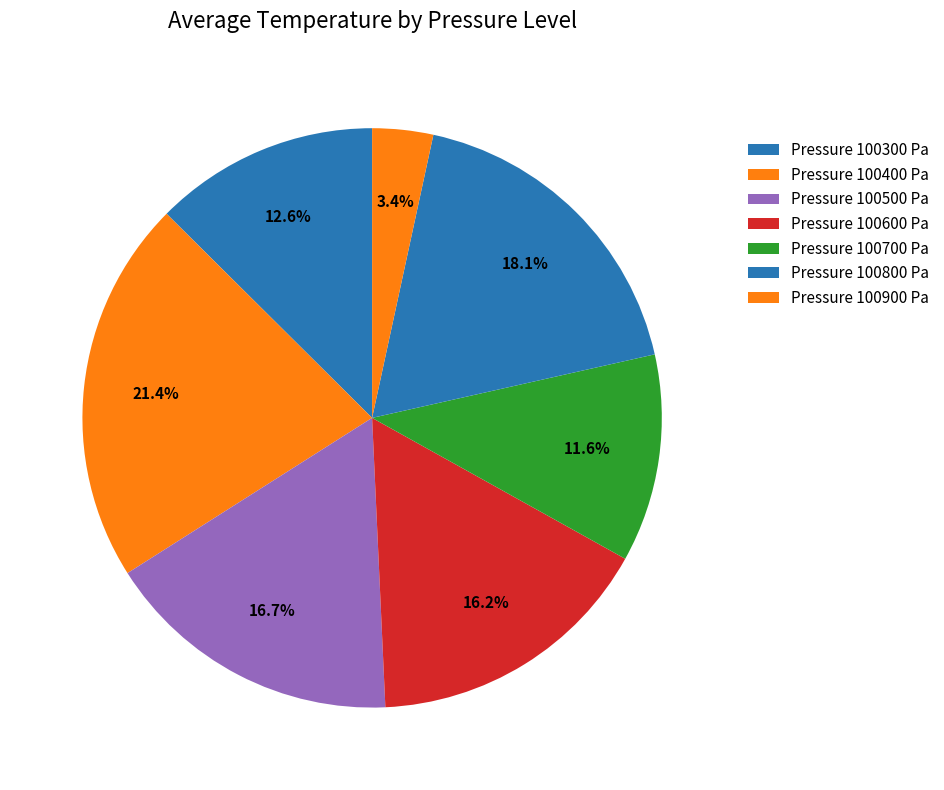

Count the number of slices in the pie.

7